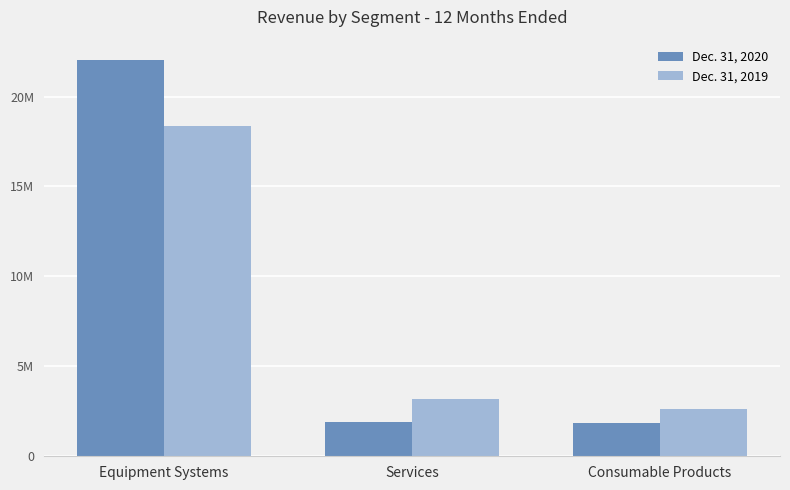

Where is Dec. 31, 2019 nearest to the value 10511283?

Services